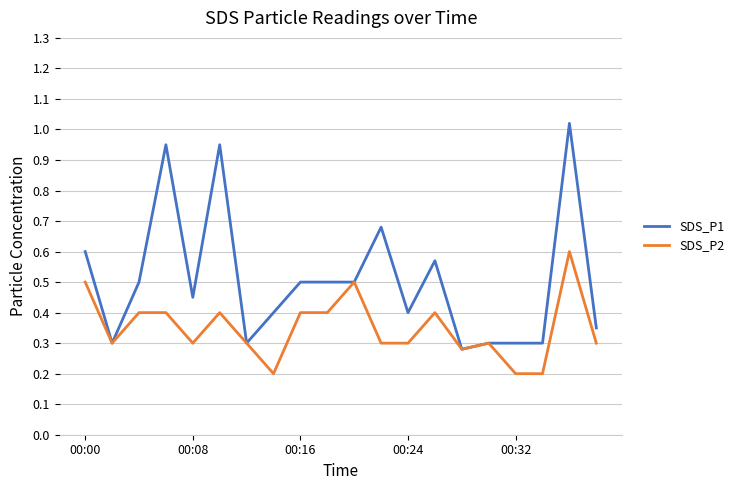

True or false: SDS_P2 has more than 1 points higher than both neighbors.

True